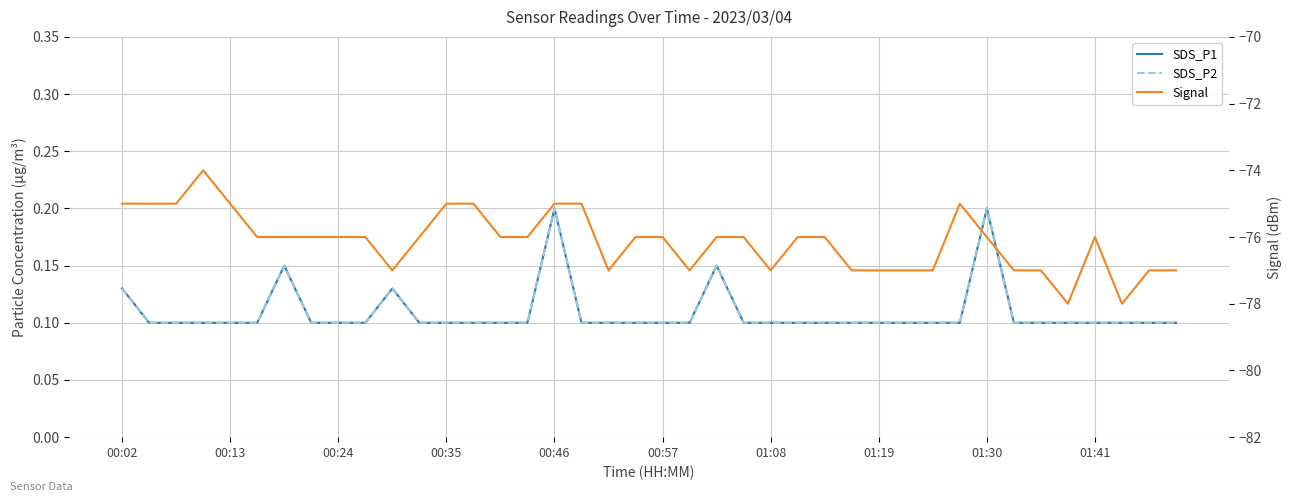

Rank the categories by Signal value from lowest to highest.

35, 37, 10, 18, 21, 24, 27, 28, 29, 30, 33, 34, 38, 39, 00:57, 01:08, 01:19, 01:30, 01:41, 11, 14, 15, 19, 20, 22, 23, 25, 26, 32, 36, 00:02, 00:13, 00:24, 00:46, 12, 13, 16, 17, 31, 00:35